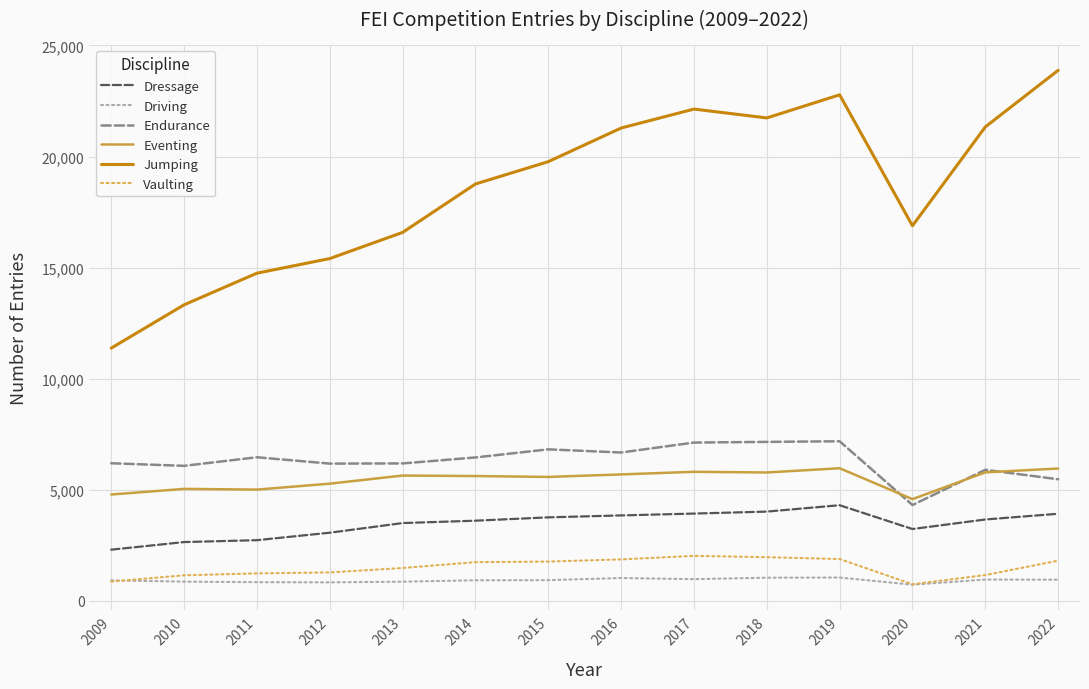

The value of Dressage at 2011 is 2737. True or false?

True